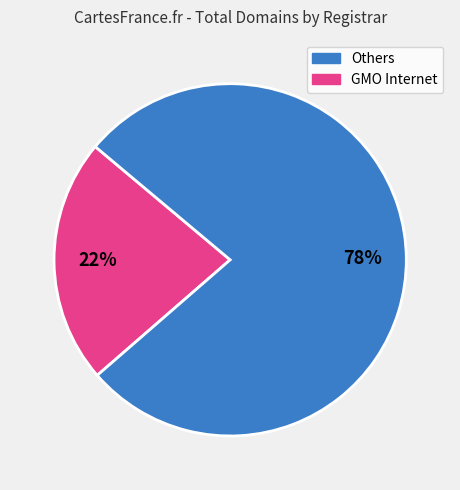

Is there a majority slice in this chart?

Yes